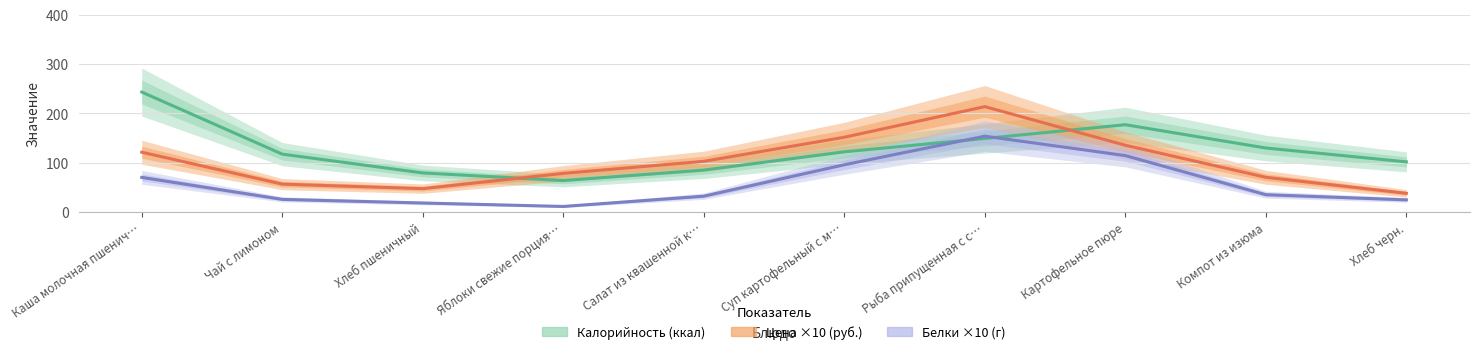

True or false: Белки ×10 has a value of 153.7 at Рыба припущенная с с….

True